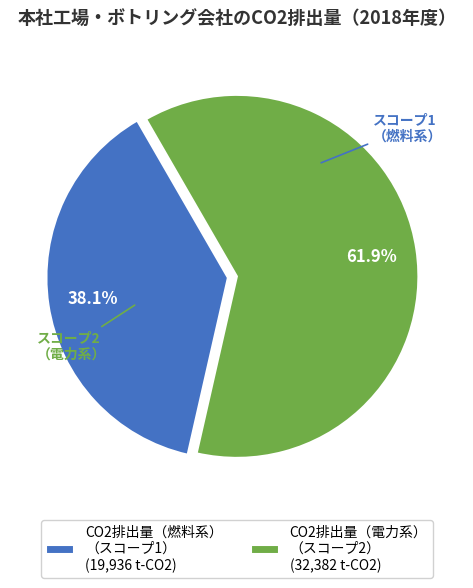

Rank the categories by value from highest to lowest.

CO2排出量（電力系） （スコープ2） (32,382 t-CO2), CO2排出量（燃料系） （スコープ1） (19,936 t-CO2)